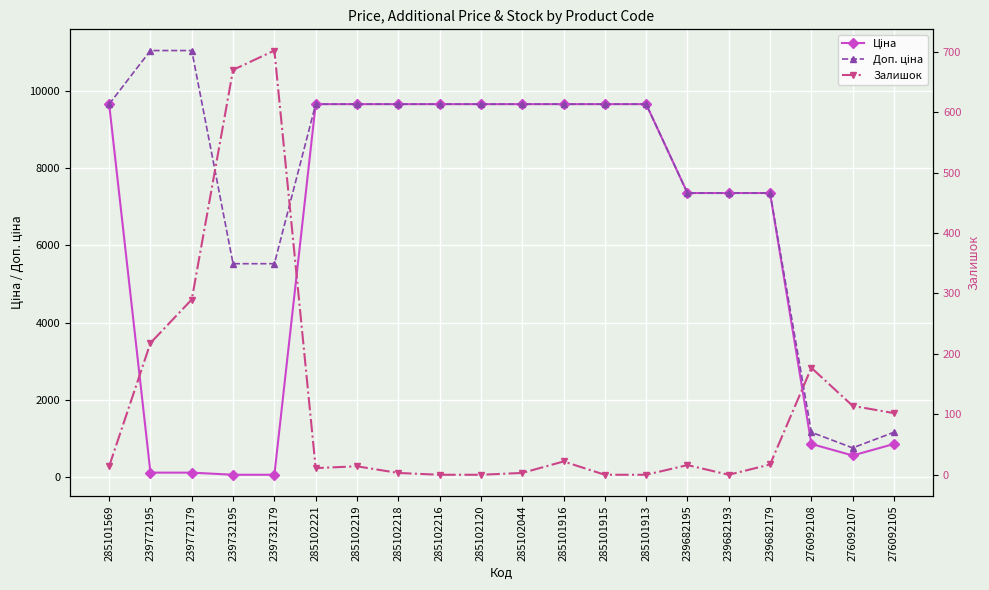

Reading left to right, what are all the values shown in this chart?

Ціна: 9664.7	110.5	110.5	55.3	55.3	9664.7	9664.7	9664.7	9664.7	9664.7	9664.7	9664.7	9664.7	9664.7	7360.2	7360.2	7360.2	854.0	555.1	854.0
Доп. ціна: 9664.7	11055.0	11055.0	5528.0	5528.0	9664.7	9664.7	9664.7	9664.7	9664.7	9664.7	9664.7	9664.7	9664.7	7360.2	7360.2	7360.2	1157.3	752.0	1157.3
Залишок: 14.0	218.0	290.0	670.0	702.0	11.0	14.0	3.0	0.0	0.0	3.0	22.0	0.0	0.0	16.0	0.0	17.0	177.0	114.0	102.0